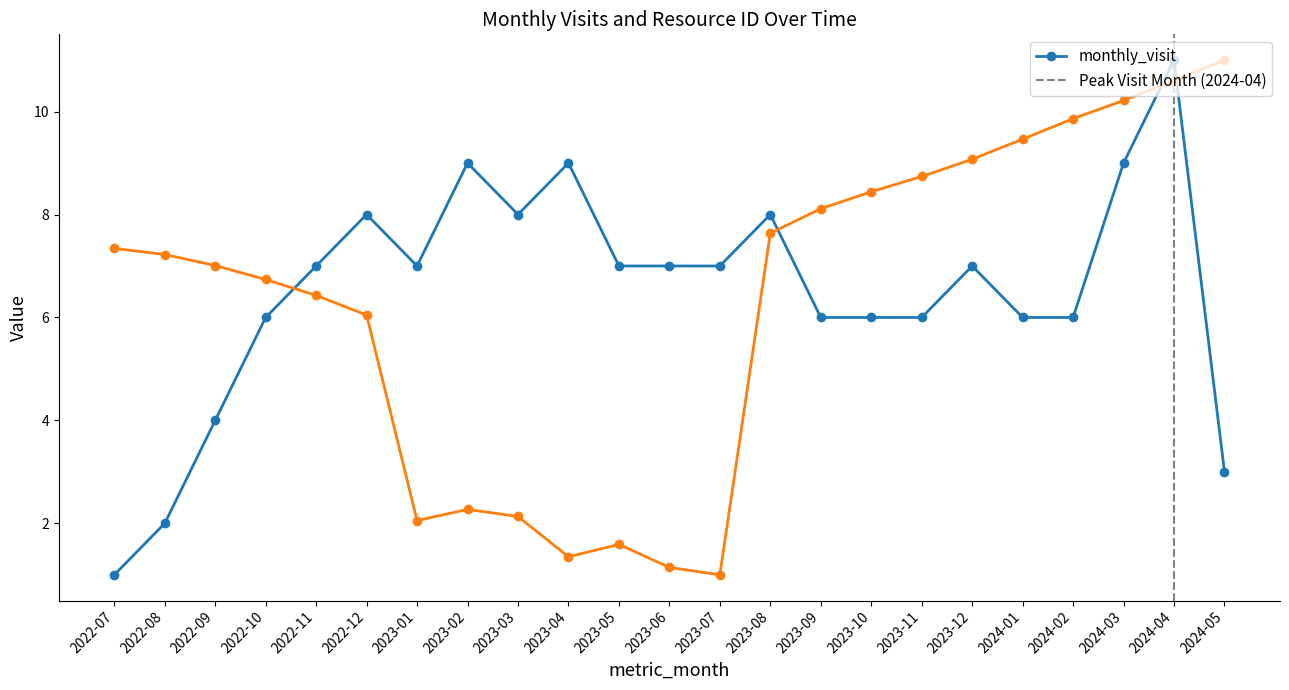

Which series has the largest total across all categories?

monthly_visit